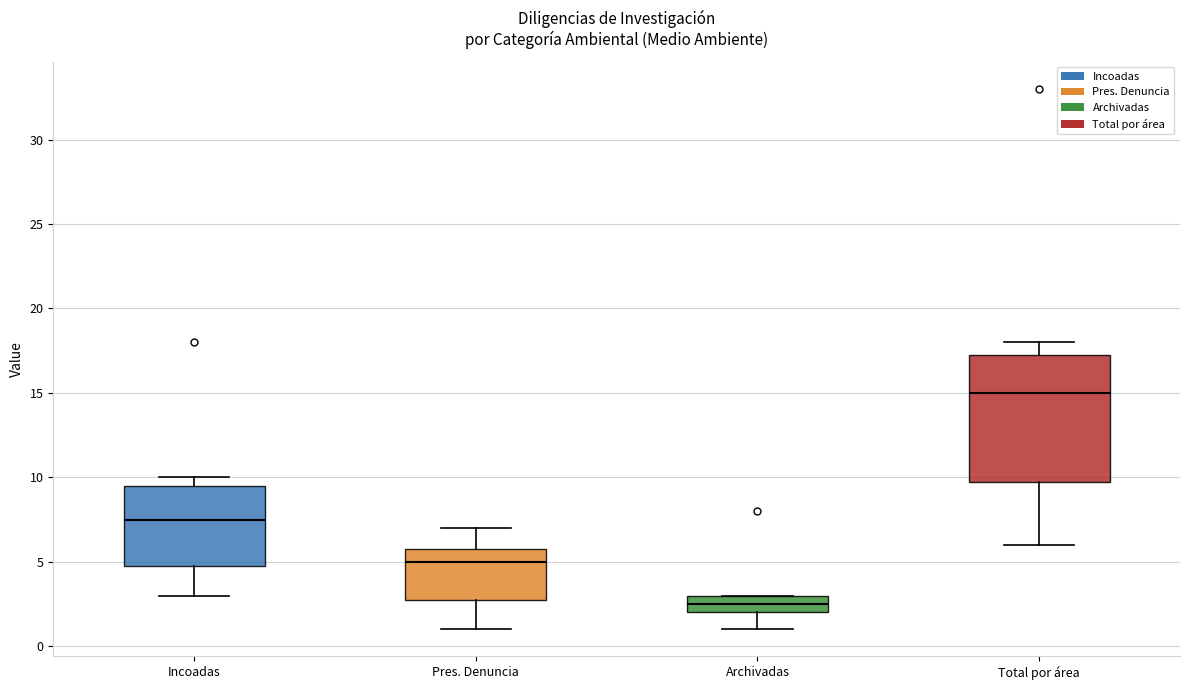

Reading left to right, transcribe this box plot: for each box, give where its median line is, the range the box spans, and where its two whiskers end, as read against the y-axis. The values are not printed on the chart, so give them approximately, as read against the axis.

Incoadas: median 7.5, box 5.0 to 9.5, whiskers 3.0 to 10.0
Pres. Denuncia: median 5.0, box 3.0 to 6.0, whiskers 1.0 to 7.0
Archivadas: median 2.5, box 2.0 to 3.0, whiskers 1.0 to 3.0
Total por área: median 15.0, box 10.0 to 17.5, whiskers 6.0 to 18.0